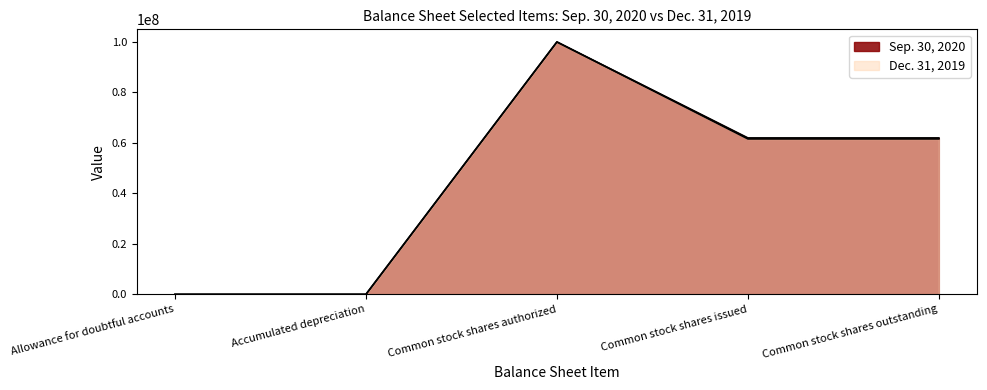

At how many categories does at least one series exceed 58815920?

3